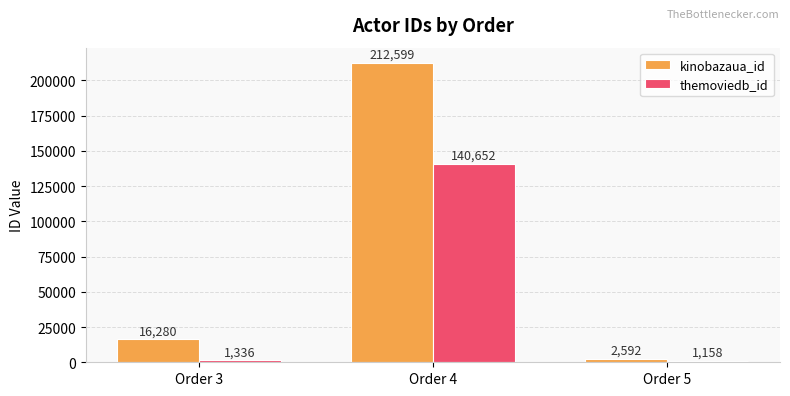

What is the sum of the kinobazaua_id values at Order 3 and Order 4?

228879